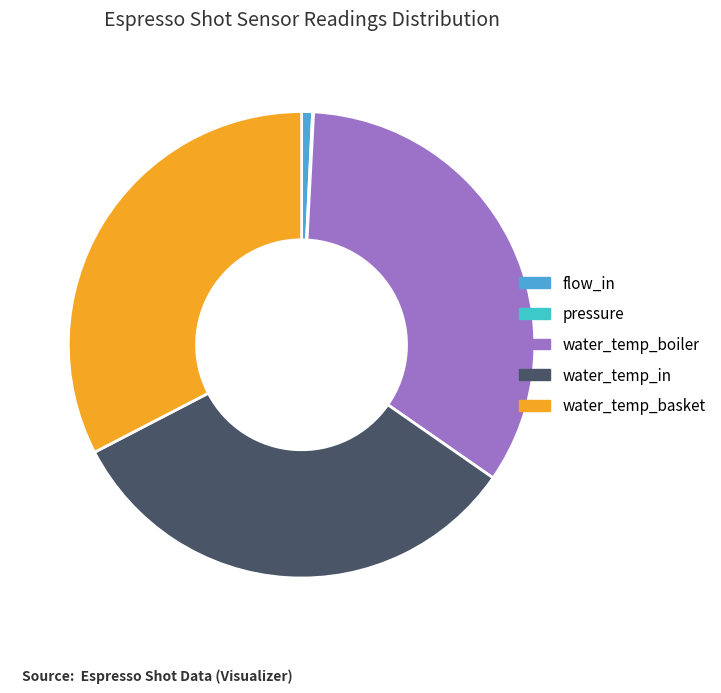

Is it true that water_temp_basket is 23% of the pie?

False